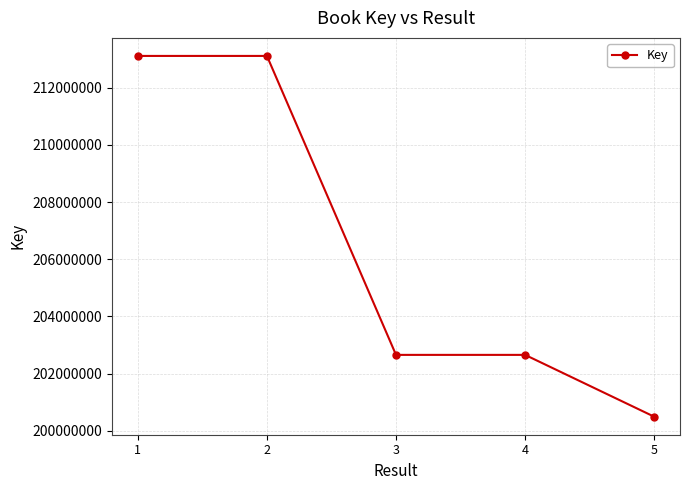

What is the value of the 4th point from the left?

202657695